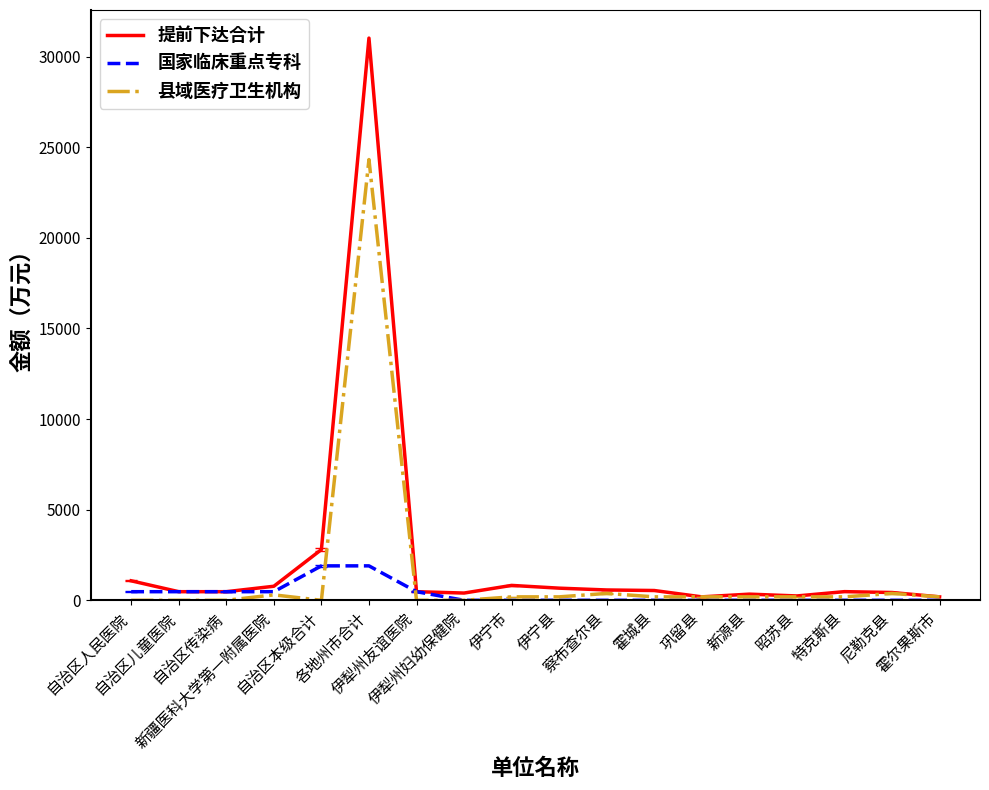

Which series has the widest spread of values?

提前下达合计